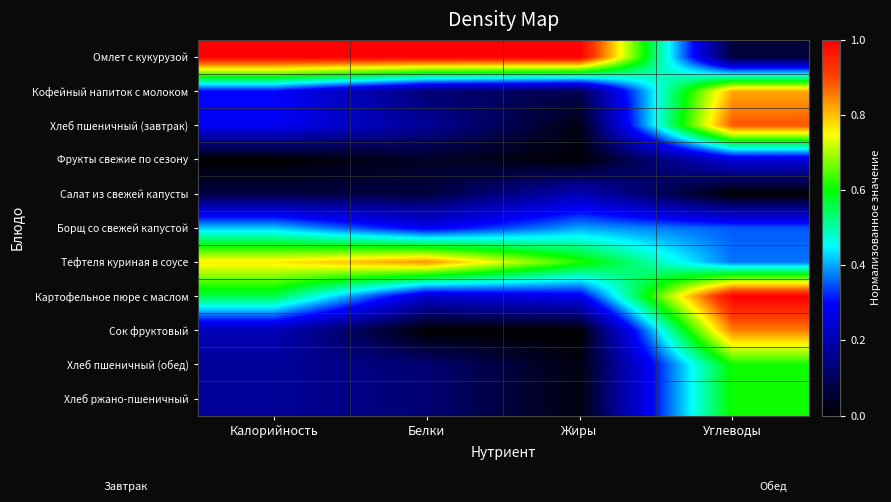

Rank the series at Калорийность from highest to lowest value.

Омлет с кукурузой, Тефтеля куриная в соусе, Картофельное пюре с маслом, Борщ со свежей капустой, Кофейный напиток с молоком, Хлеб пшеничный (завтрак), Сок фруктовый, Хлеб пшеничный (обед), Хлеб ржано-пшеничный, Салат из свежей капусты, Фрукты свежие по сезону